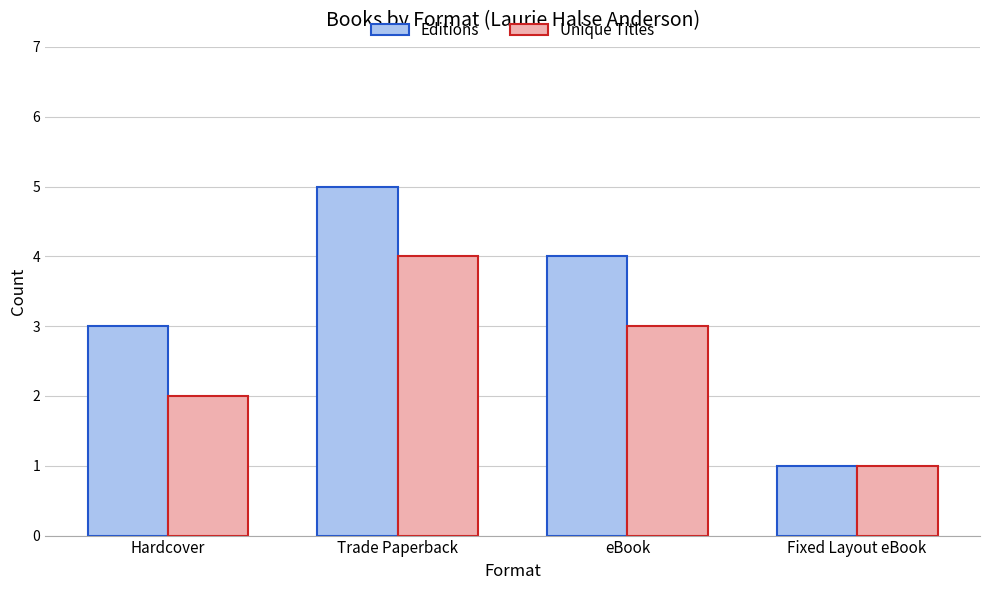

What is the value of the Editions bar at the 1st from the left?

3